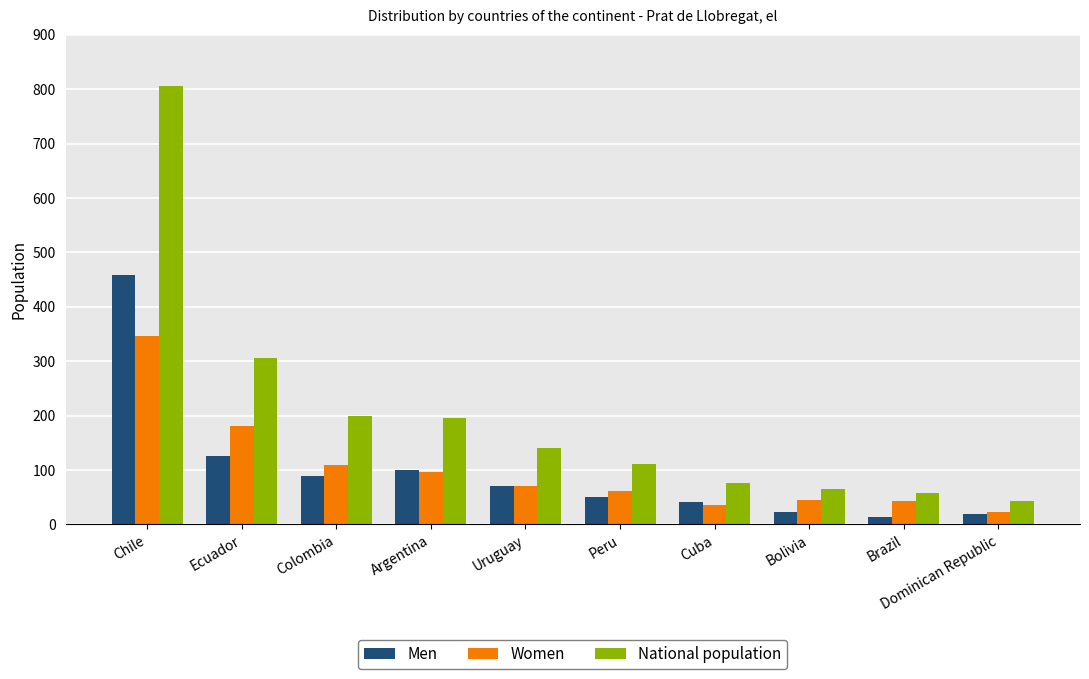

What is the label of the 8th bar from the left?

Bolivia